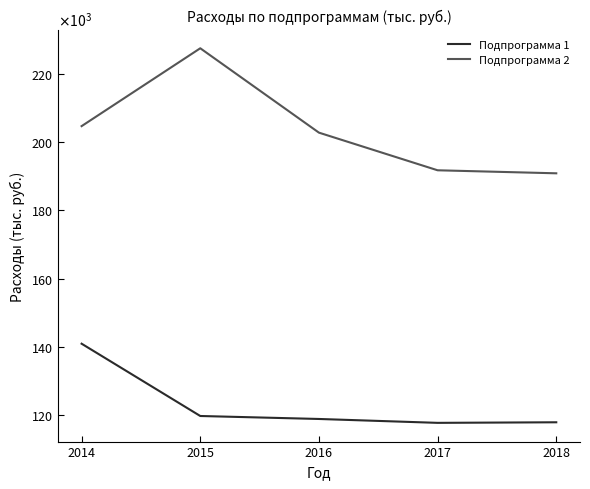

Is it true that Подпрограмма 2 equals 227518.4 at 2015?

True